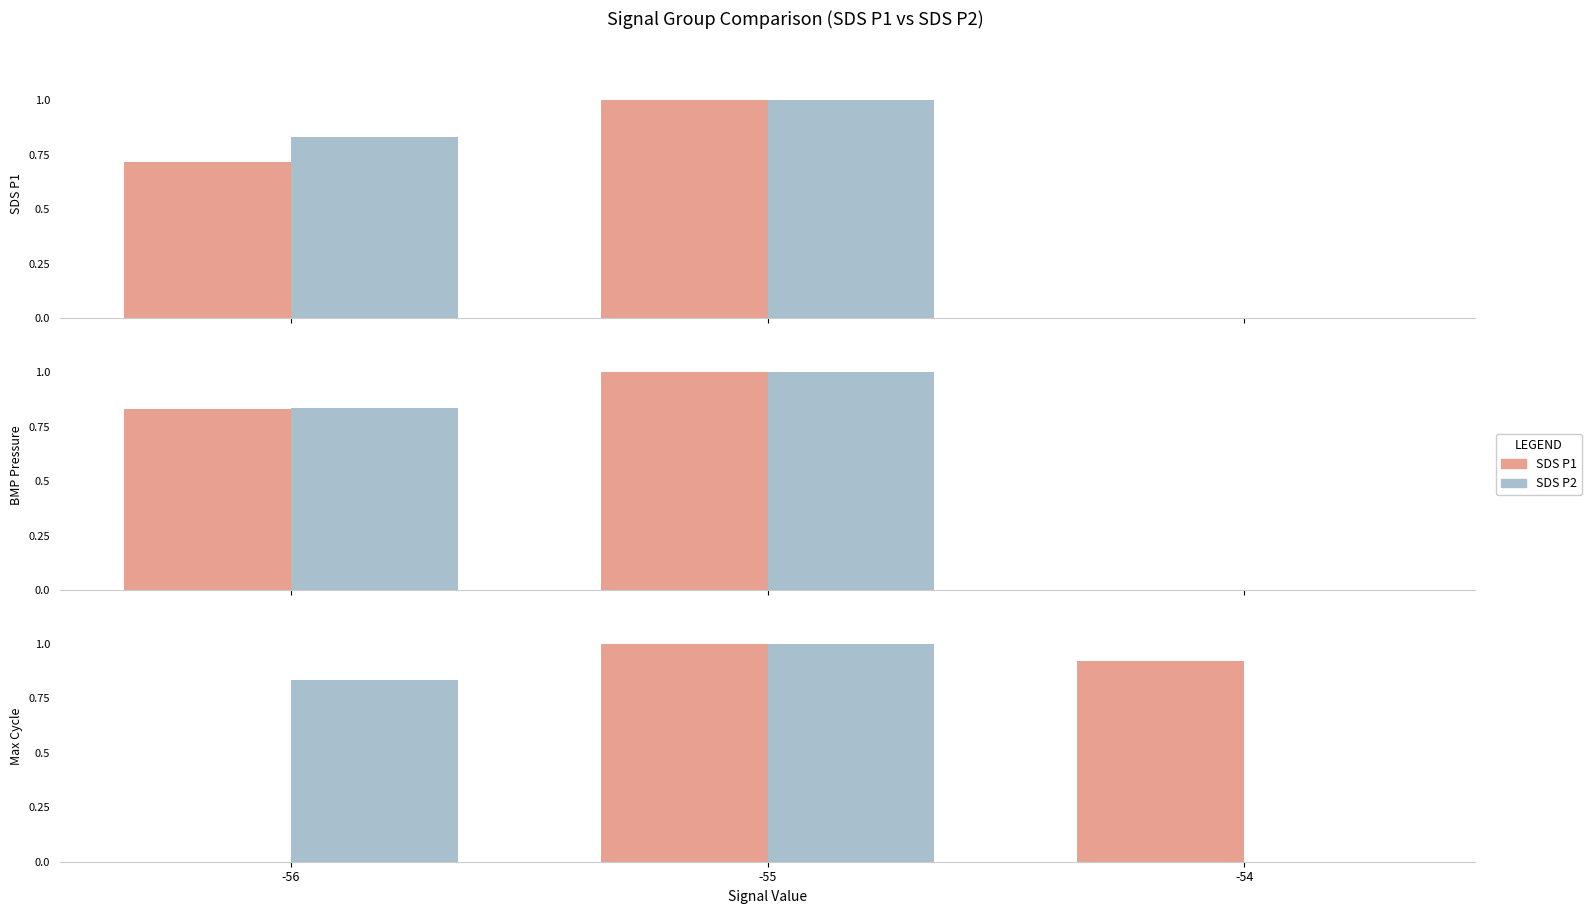

The value of SDS P2 at -56 is 1.5. True or false?

False